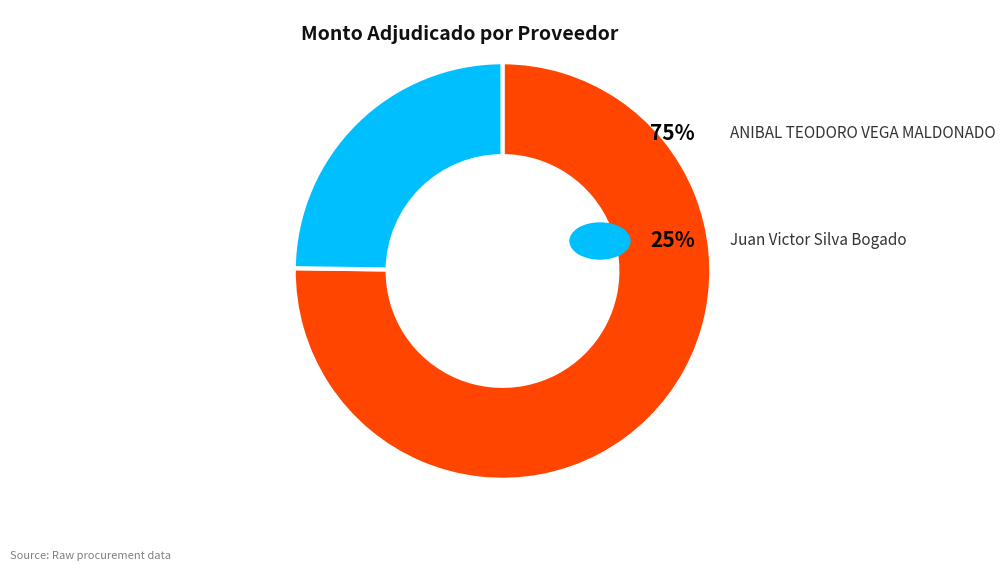

Is there a majority slice in this chart?

Yes